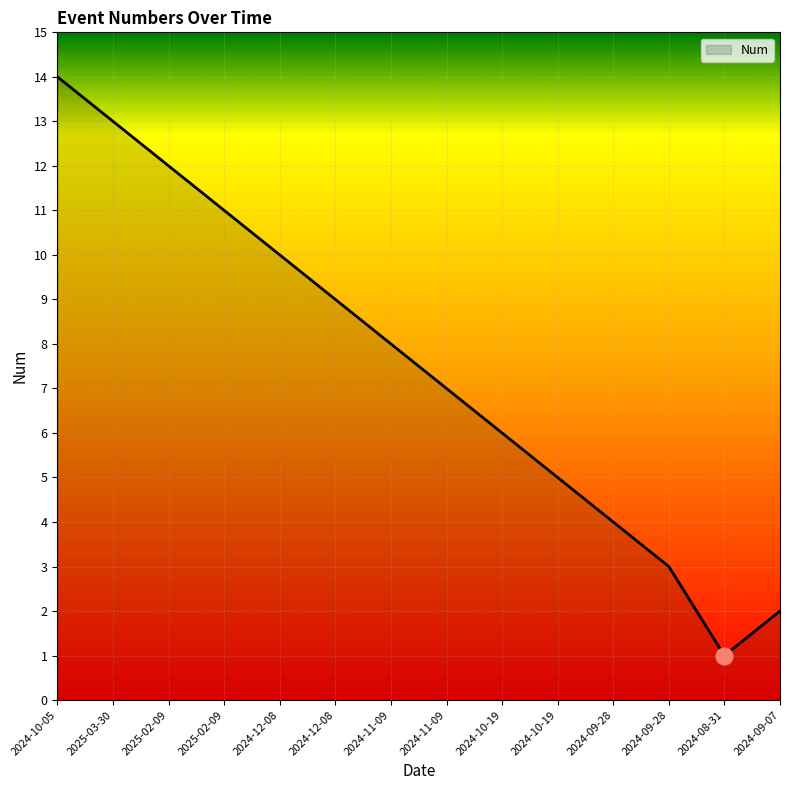

What is the average value?

8